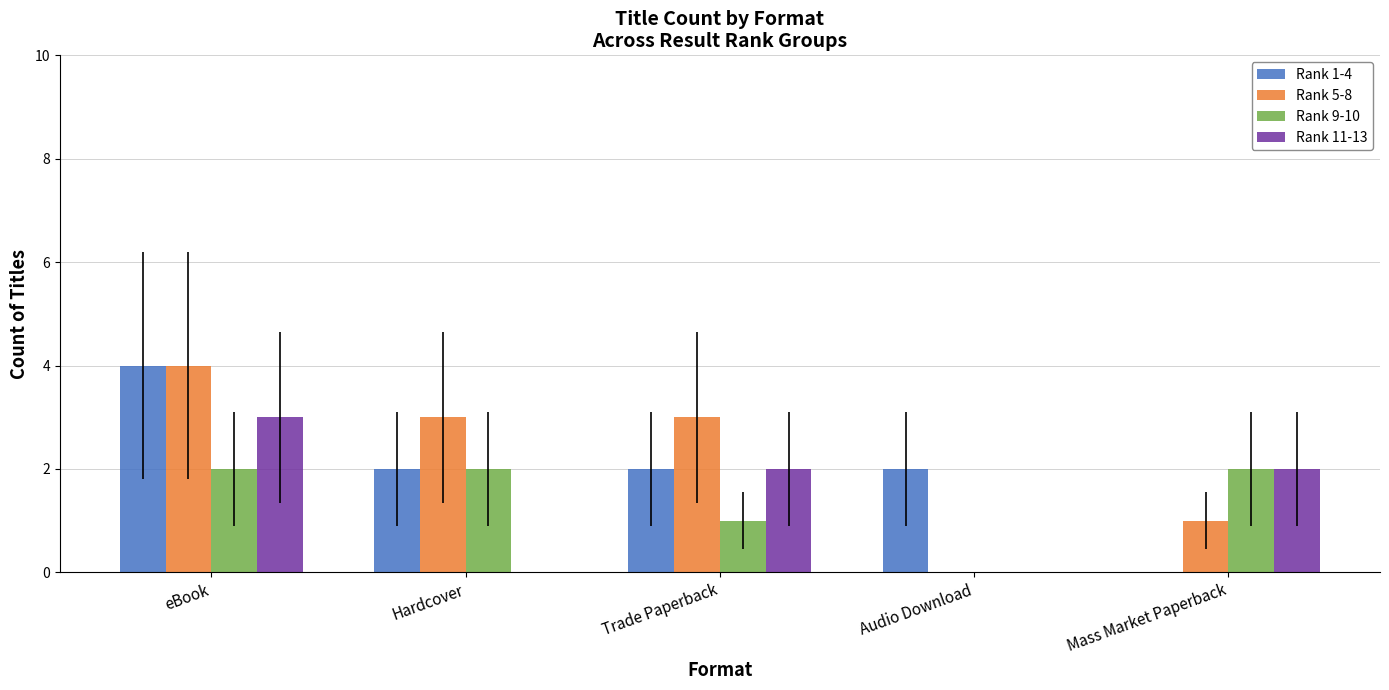

What is the greatest value displayed?

4